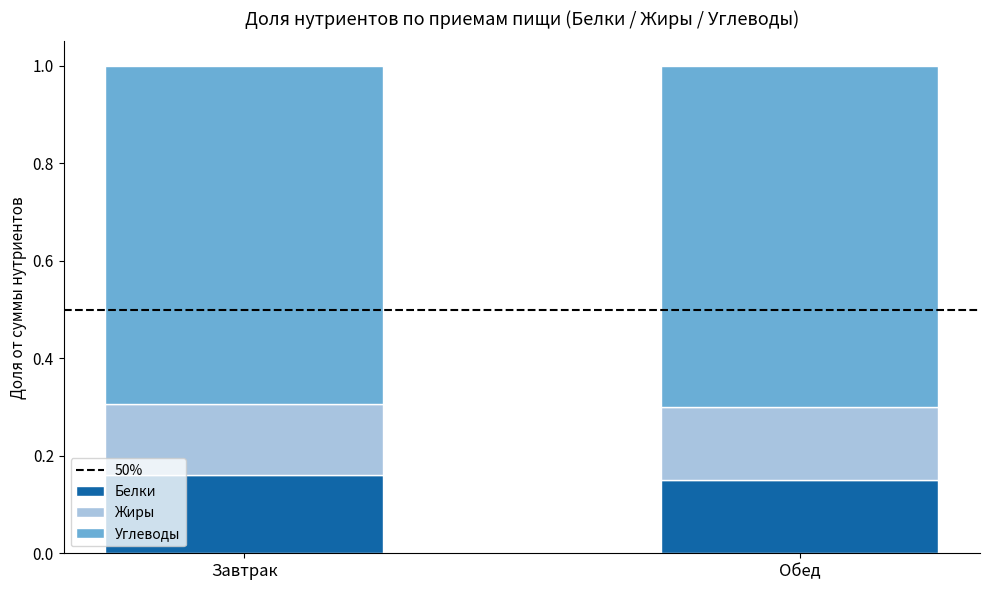

What is the total value across all series at Обед?

1.0